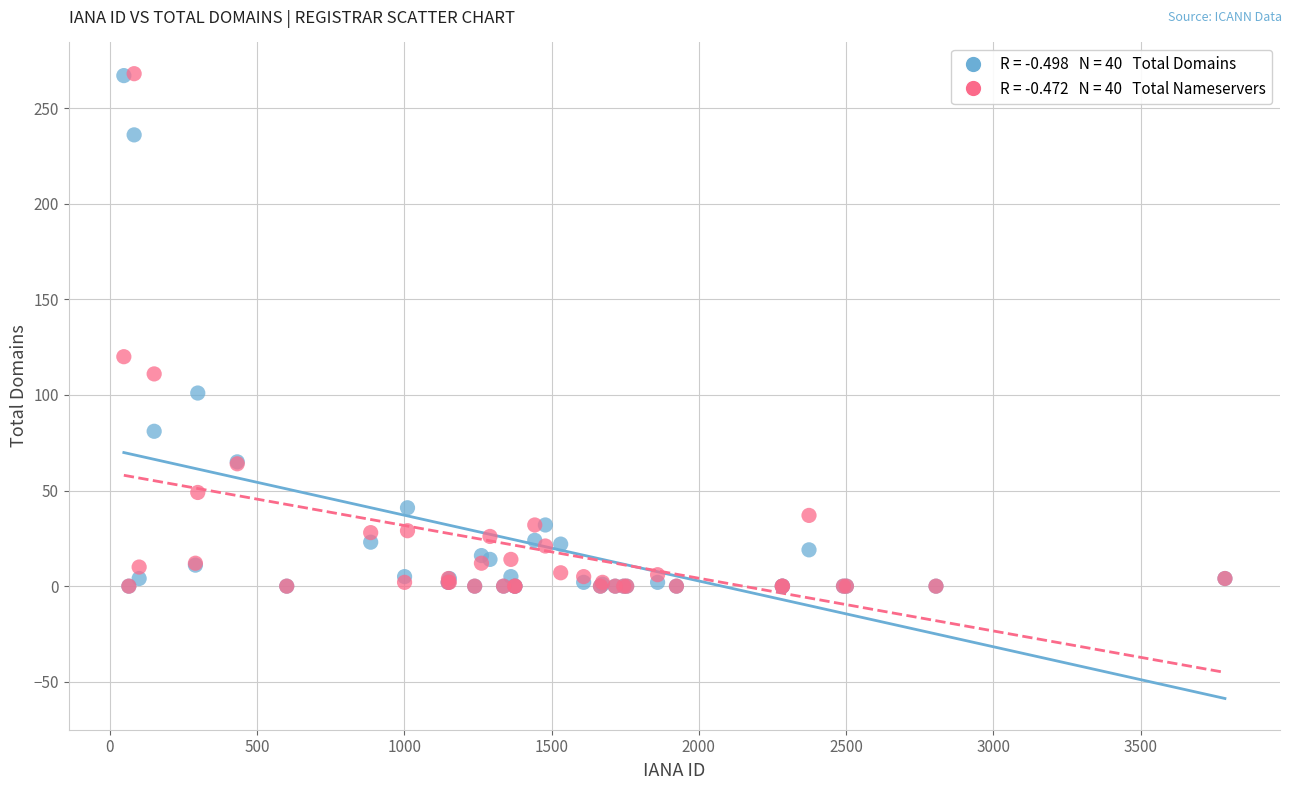

Across all series, what Y value is closest to 134?

120